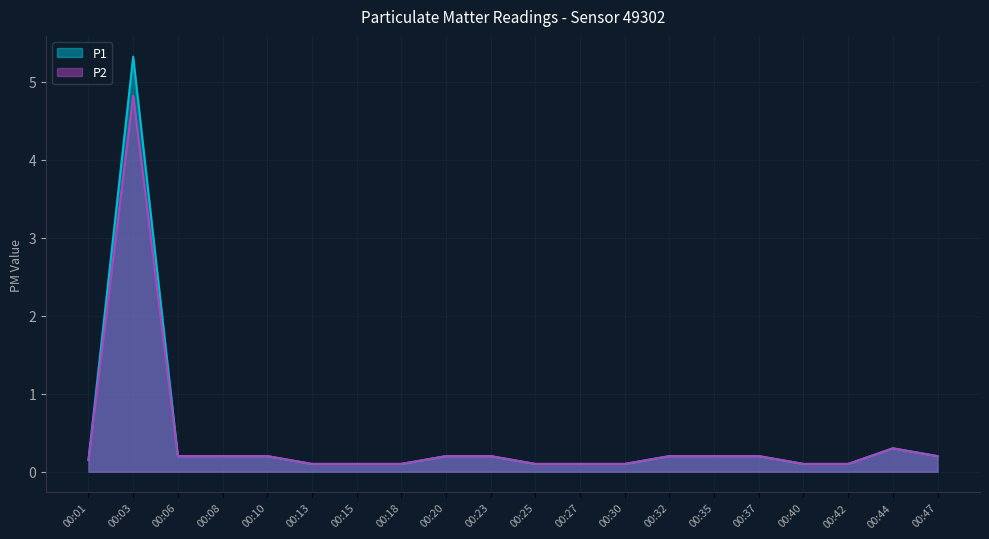

Is it true that P1 equals 0.2 at 00:30?

False